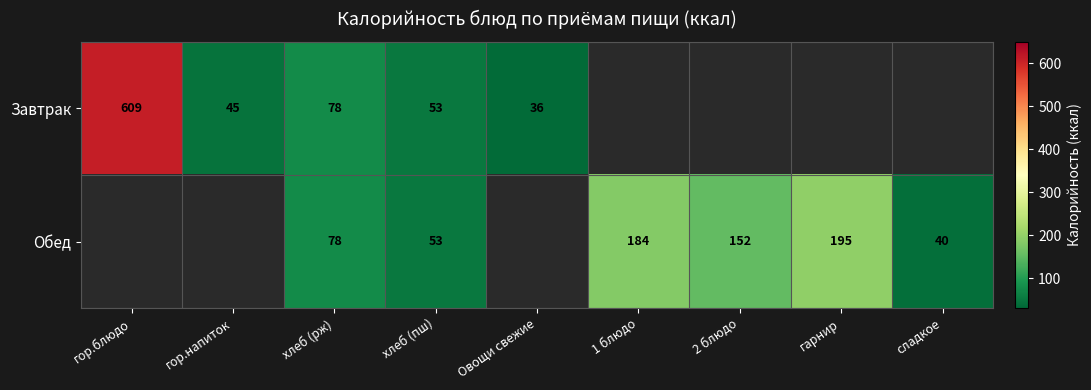

Is it true that Завтрак equals 53.2 at Овощи свежие?

False